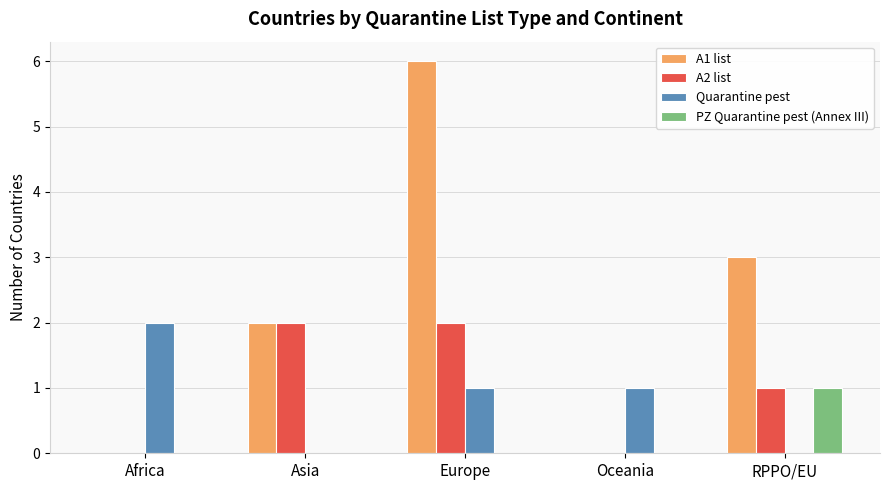

Which series has the widest spread of values?

A1 list